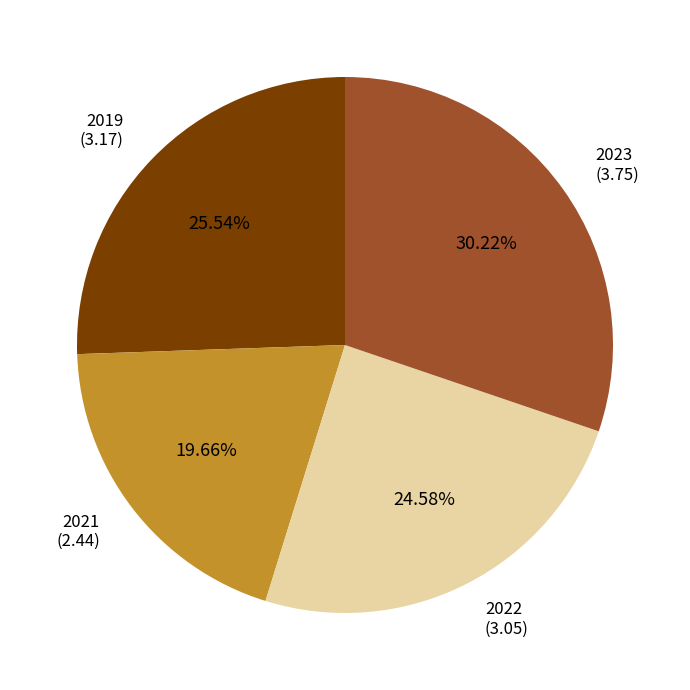

Does any single category account for the majority?

No